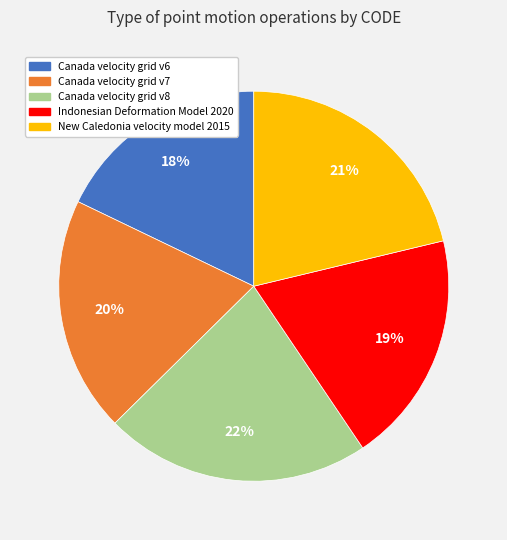

To the nearest percent, what percentage of the pie is Indonesian Deformation Model 2020?

19%